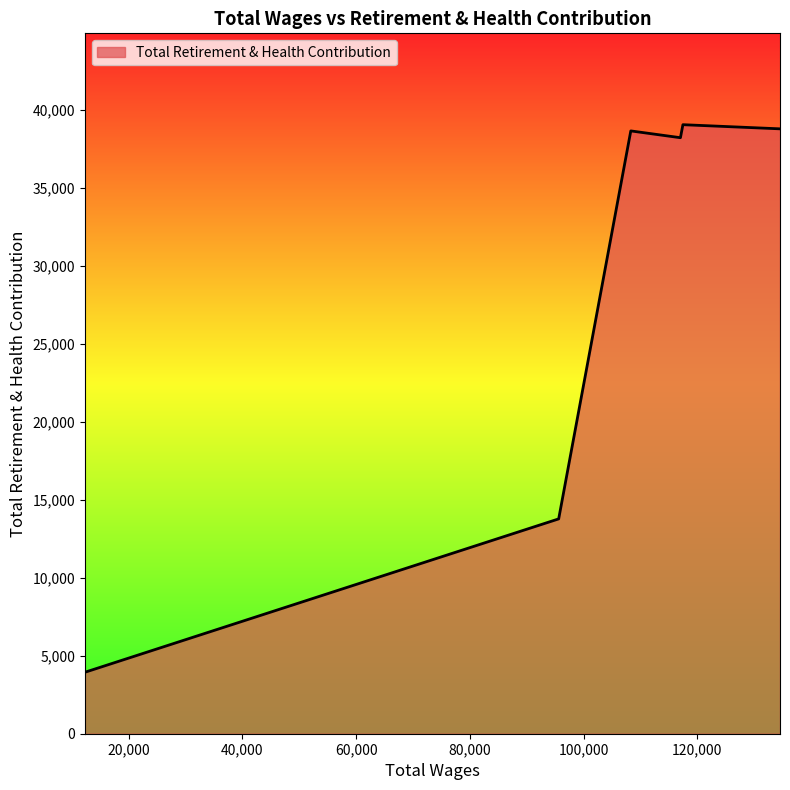

What is the minimum value shown in the chart?

3942